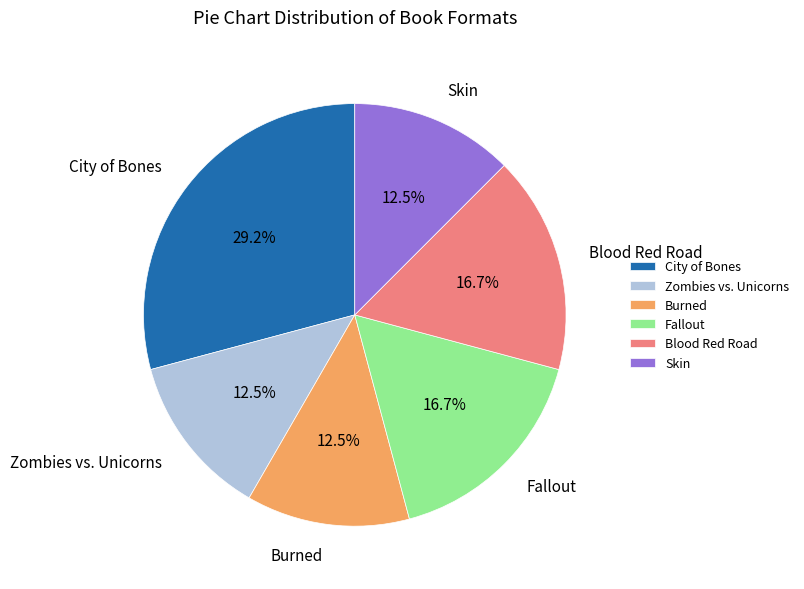

How much of the chart is everything except Zombies vs. Unicorns?

87.5%